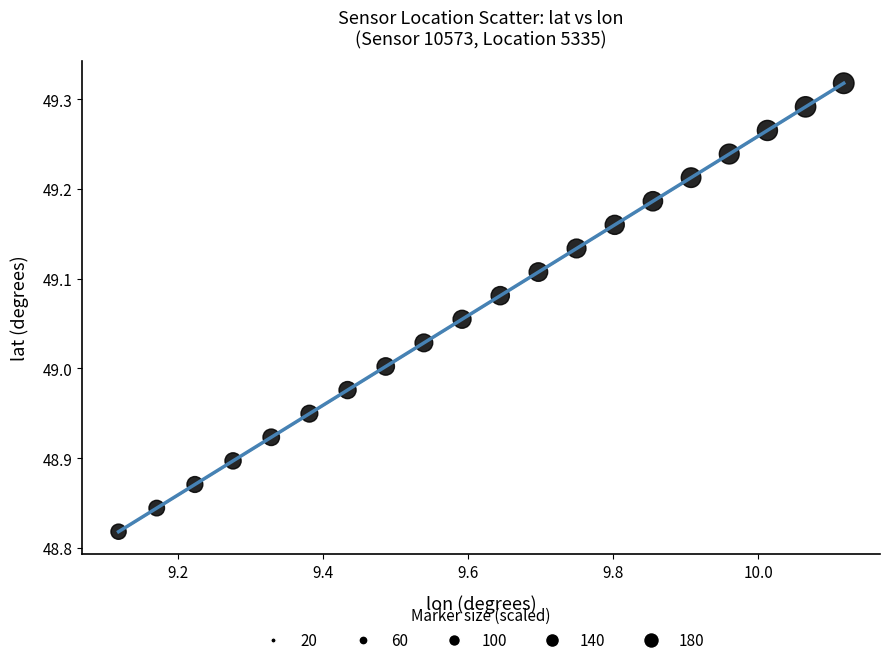

What is the range of Y values (max minus min)?

0.5